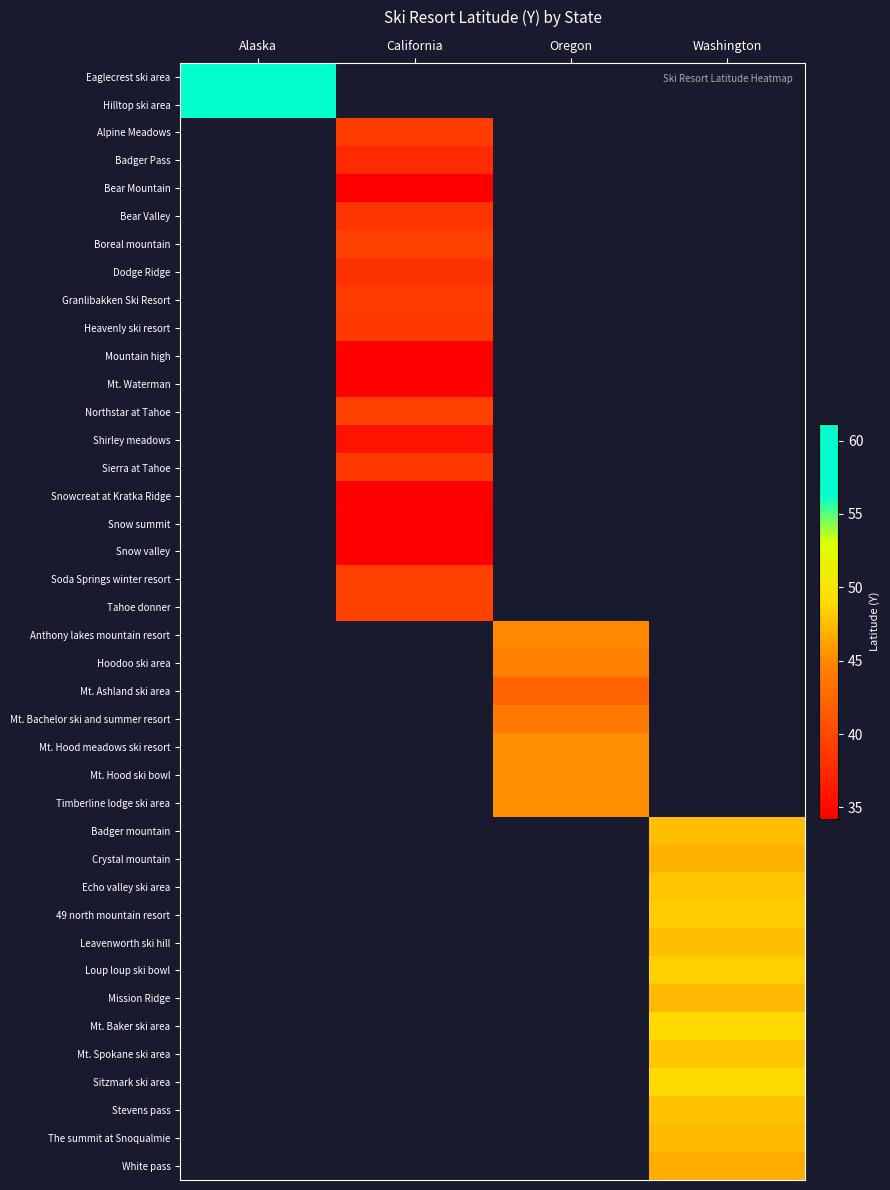

At Oregon, list the series in order from smallest to largest.

Mt. Ashland ski area, Hoodoo ski area, Eaglecrest ski area, Hilltop ski area, Alpine Meadows, Badger Pass, Bear Mountain, Bear Valley, Boreal mountain, Dodge Ridge, Granlibakken Ski Resort, Heavenly ski resort, Mountain high, Mt. Waterman, Northstar at Tahoe, Shirley meadows, Sierra at Tahoe, Snowcreat at Kratka Ridge, Snow summit, Snow valley, Soda Springs winter resort, Tahoe donner, Mt. Bachelor ski and summer resort, Anthony lakes mountain resort, Mt. Hood ski bowl, Mt. Hood meadows ski resort, Timberline lodge ski area, Badger mountain, Crystal mountain, Echo valley ski area, 49 north mountain resort, Leavenworth ski hill, Loup loup ski bowl, Mission Ridge, Mt. Baker ski area, Mt. Spokane ski area, Sitzmark ski area, Stevens pass, The summit at Snoqualmie, White pass